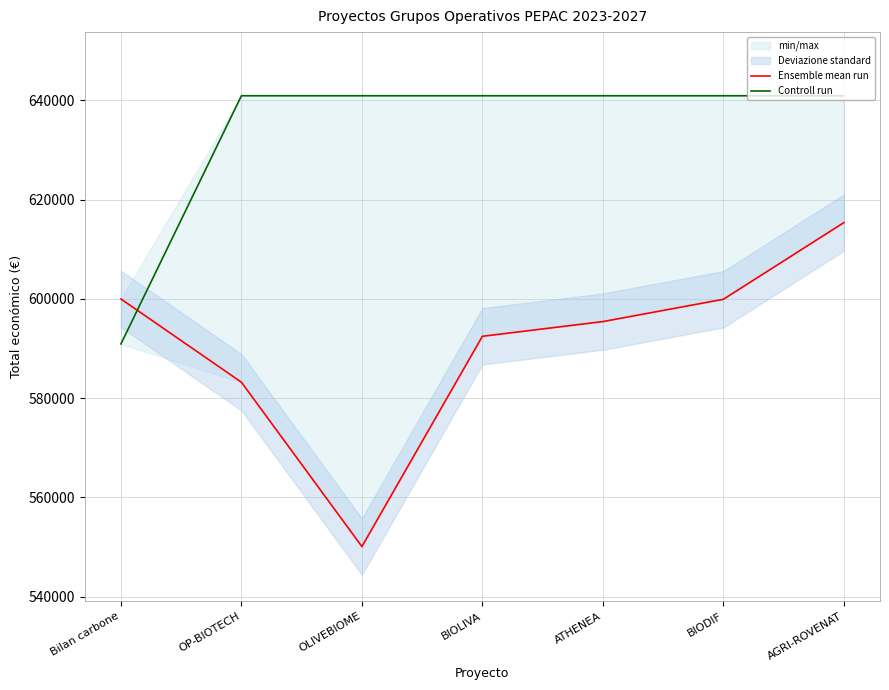

How many times do Controll run and Ensemble mean run cross each other?

1